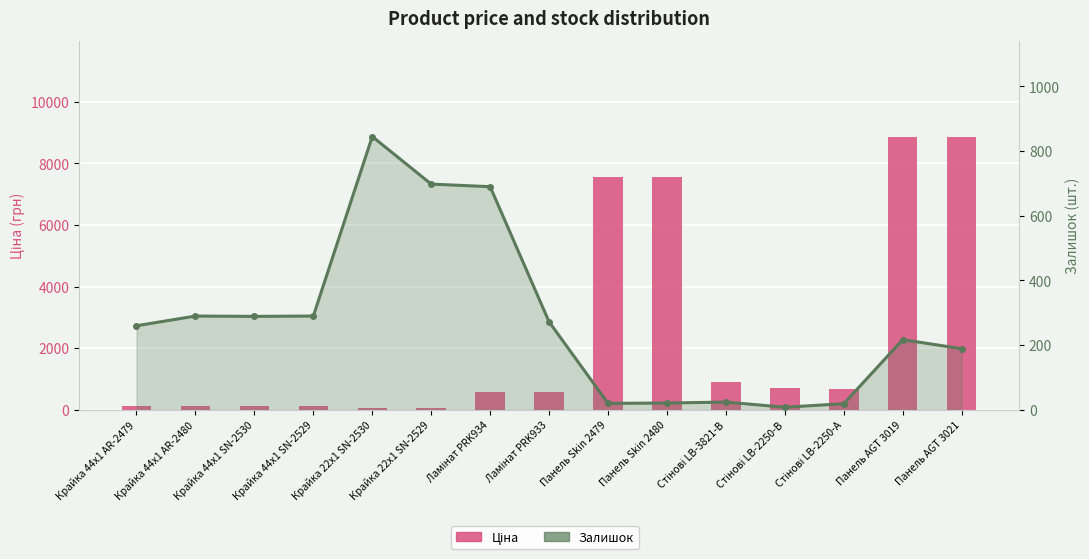

At which category is the sum across all series the highest?

Панель AGT 3019